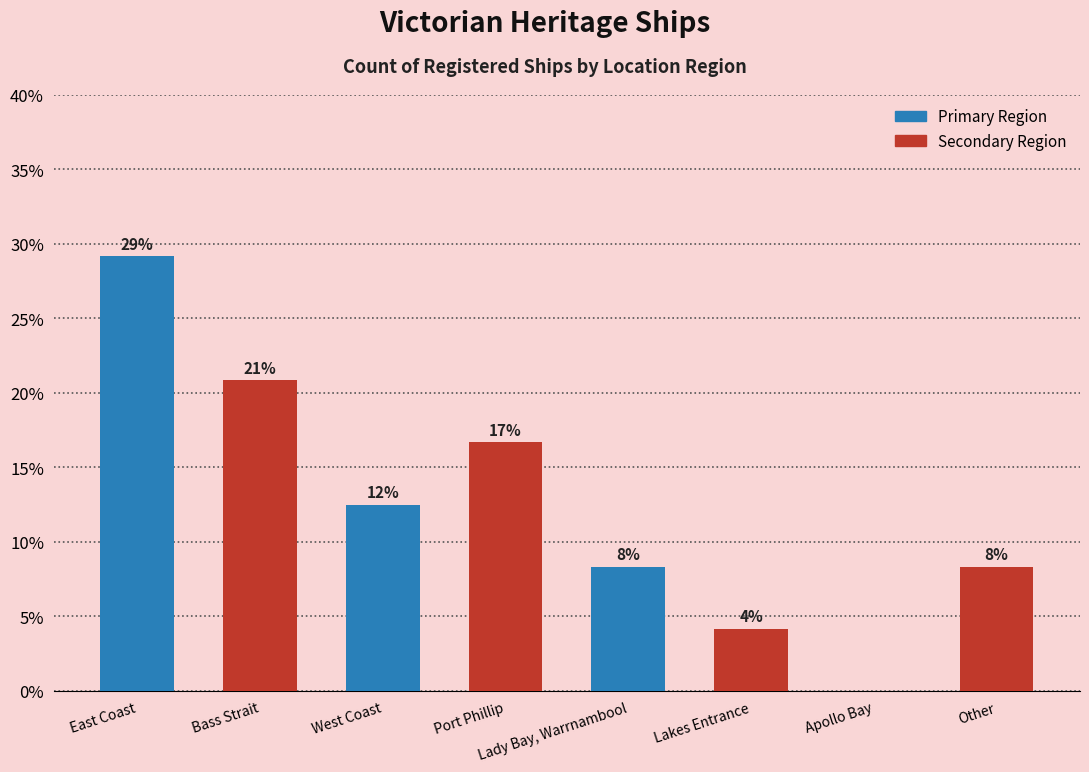

Reading right to left, extract all data points from this chart.

8.3	0.0	4.2	8.3	16.7	12.5	20.8	29.2